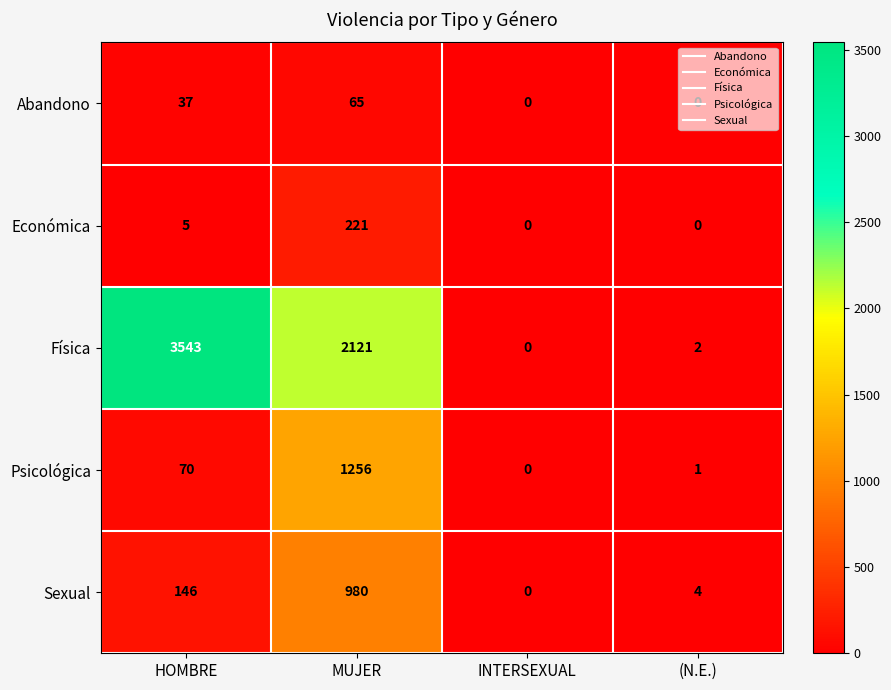

Count the Abandono values in the range 0 to 65.

4